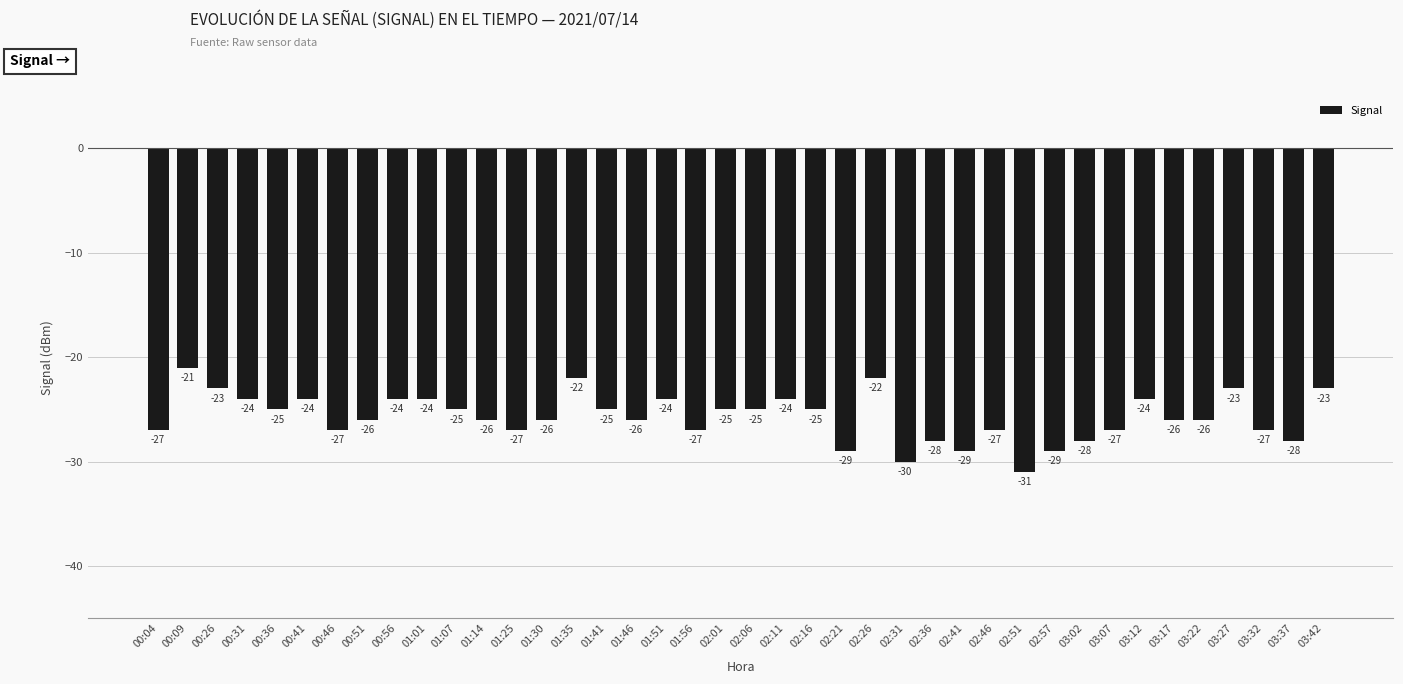

How many bars are there in total?

40